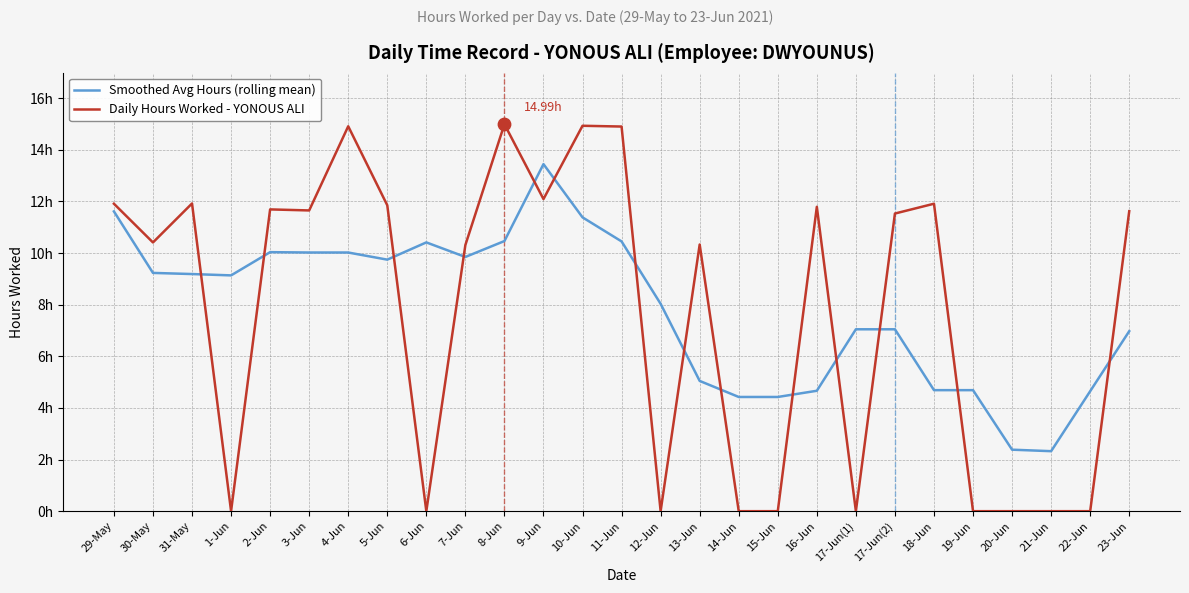

Which series has the largest total across all categories?

Smoothed Avg Hours (rolling mean)